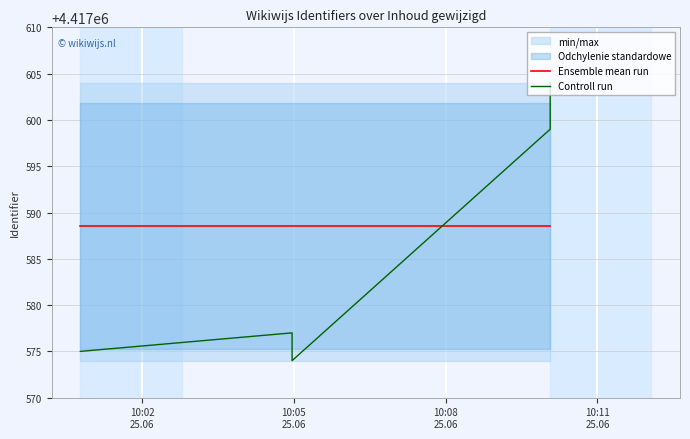

What is the sum of all Controll run values?

26505531.0